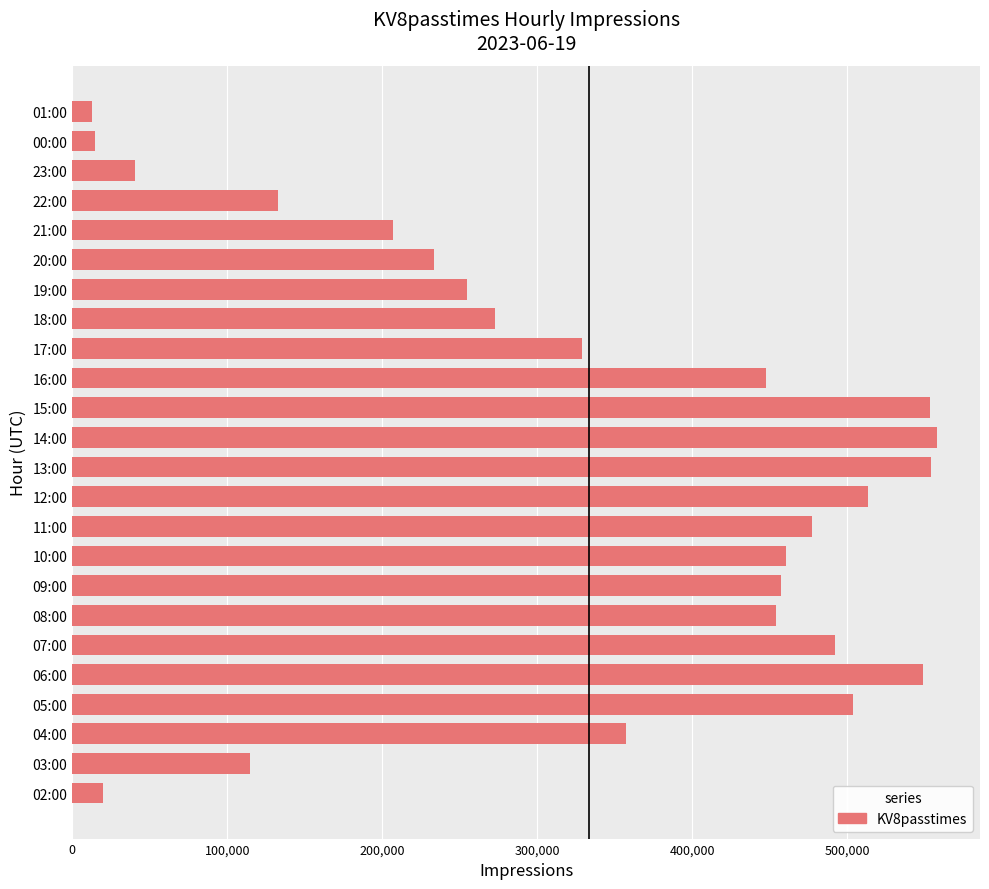

How many series are shown in this chart?

1